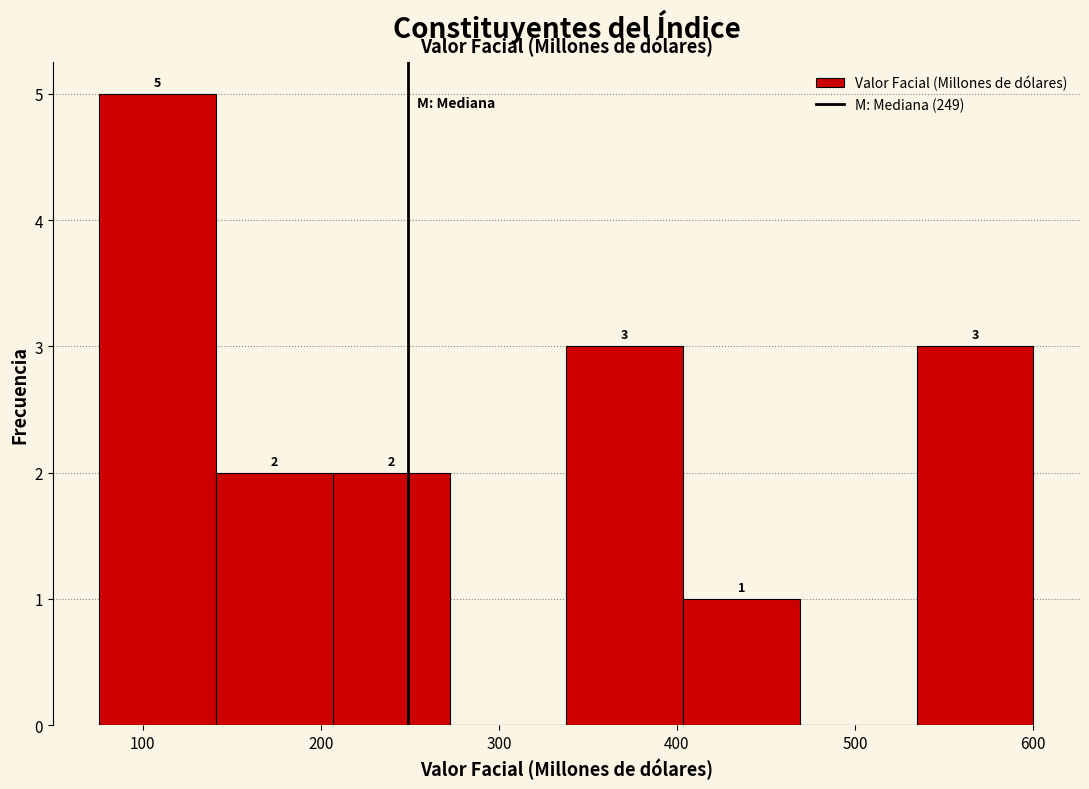

Which range on the x-axis has the tallest bar?

80 to 140